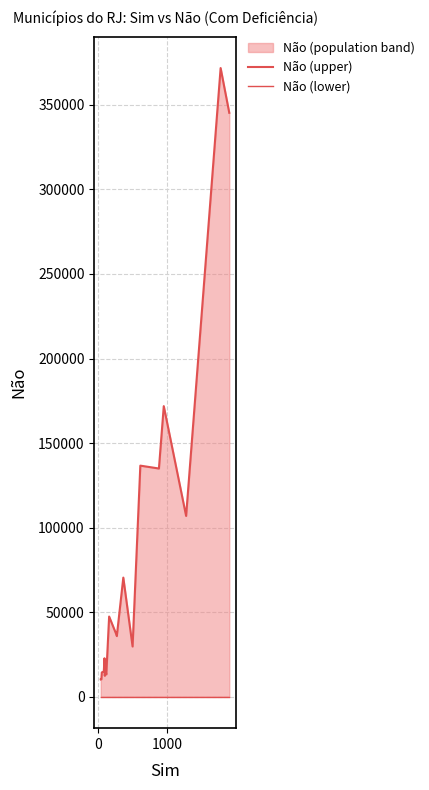

True or false: Não (lower) has more than 0 points higher than both neighbors.

False